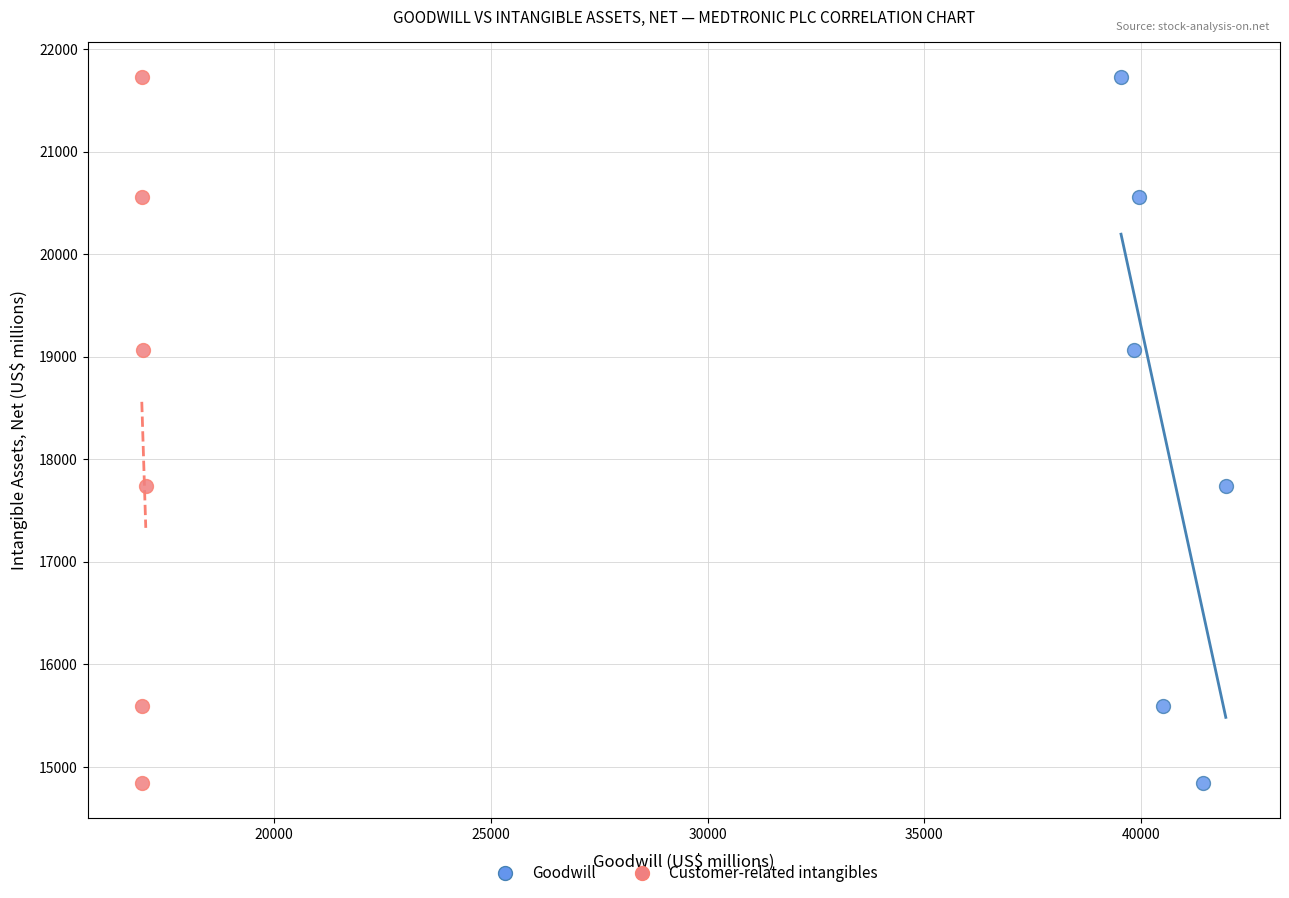

What are all the series names shown in the legend?

Goodwill, Customer-related intangibles